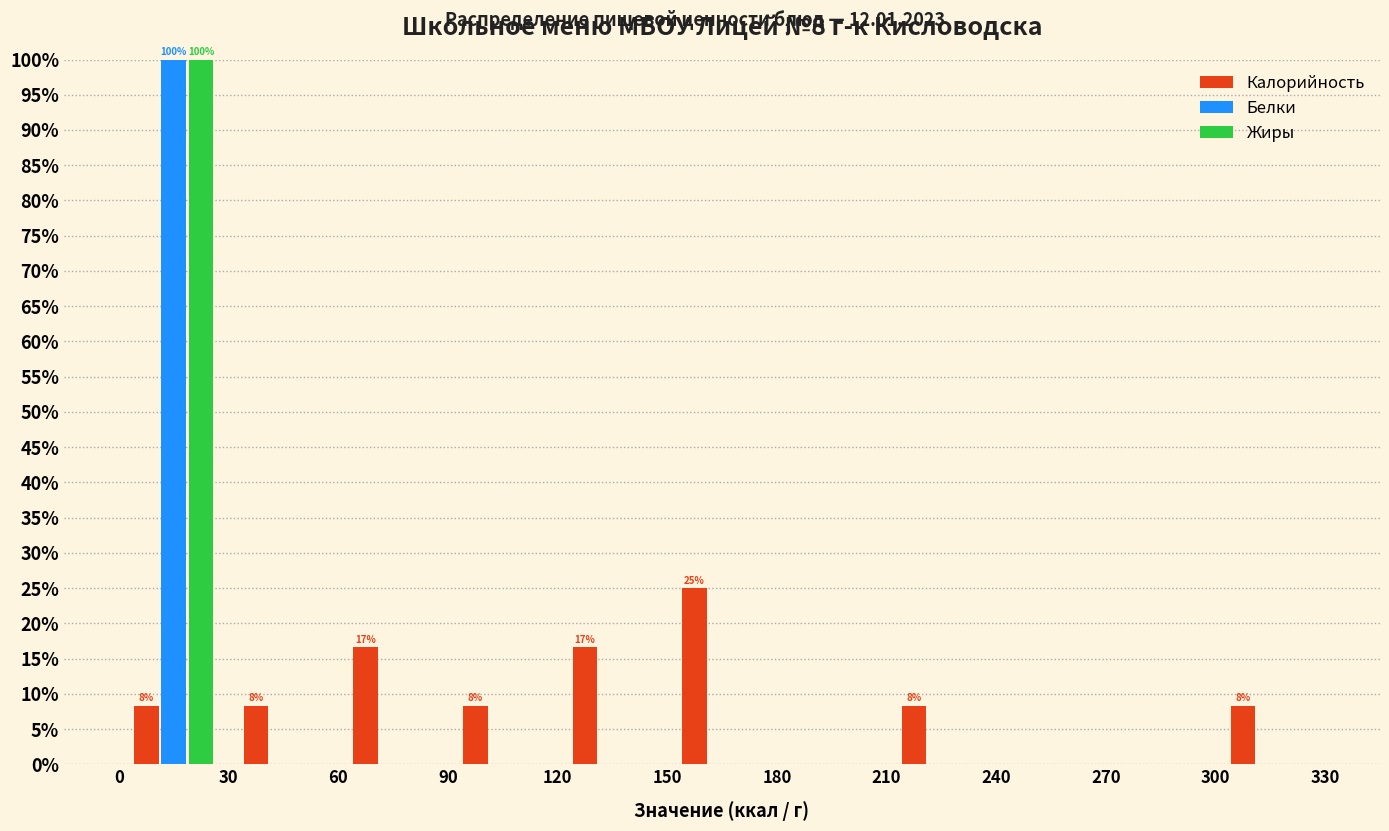

In the Калорийность series, which range on the x-axis has the tallest bar?

150 to 180